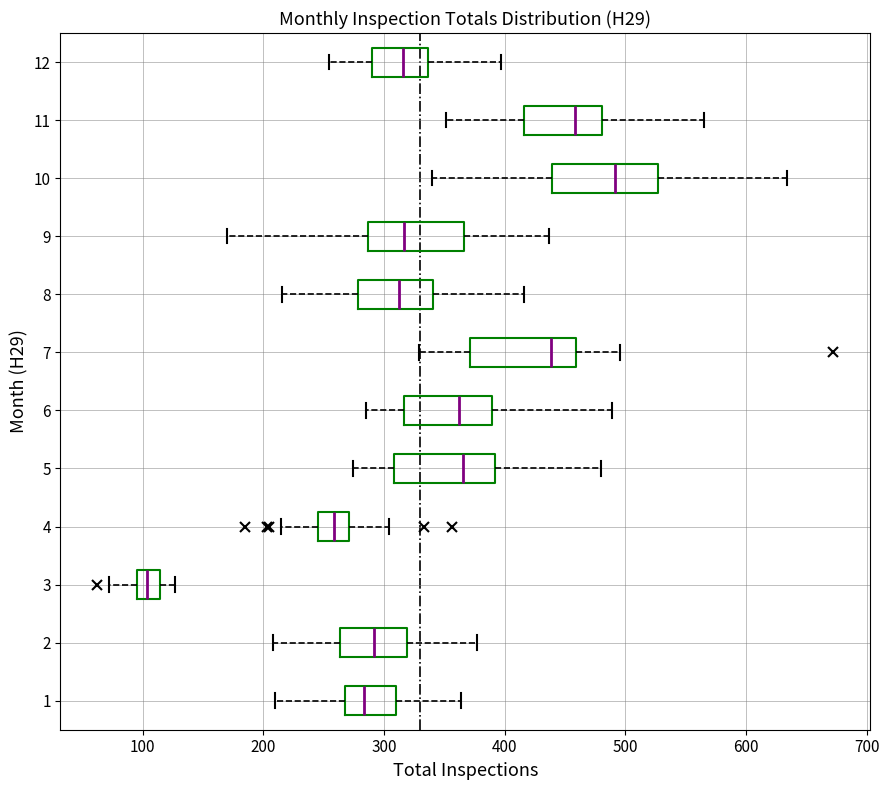

Reading bottom to top, read every box against the x-axis: the position of its median line, the range the box covers, and the ends of its whiskers. The values are not printed on the chart, so give them approximately, as read against the axis.

1: median 280, box 270 to 310, whiskers 210 to 360
2: median 290, box 260 to 320, whiskers 210 to 380
3: median 100 (inside the box), box 100 to 110, whiskers 70 to 130
4: median 260, box 250 to 270, whiskers 210 to 300
5: median 370, box 310 to 390, whiskers 270 to 480
6: median 360, box 320 to 390, whiskers 280 to 490
7: median 440, box 370 to 460, whiskers 330 to 500
8: median 310, box 280 to 340, whiskers 220 to 420
9: median 320, box 290 to 370, whiskers 170 to 440
10: median 490, box 440 to 530, whiskers 340 to 630
11: median 460, box 420 to 480, whiskers 350 to 560
12: median 320, box 290 to 340, whiskers 250 to 400